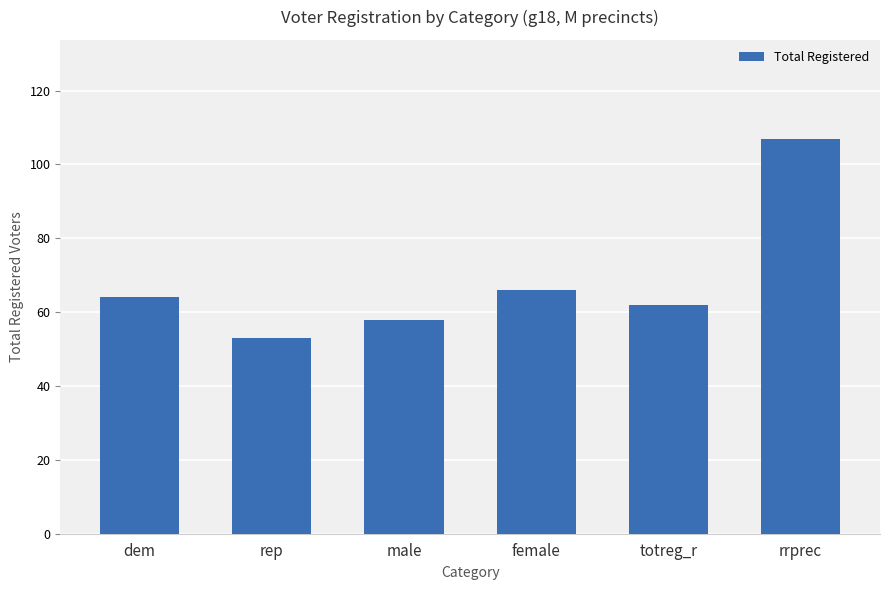

The chart shows a value of 66 at female. True or false?

True